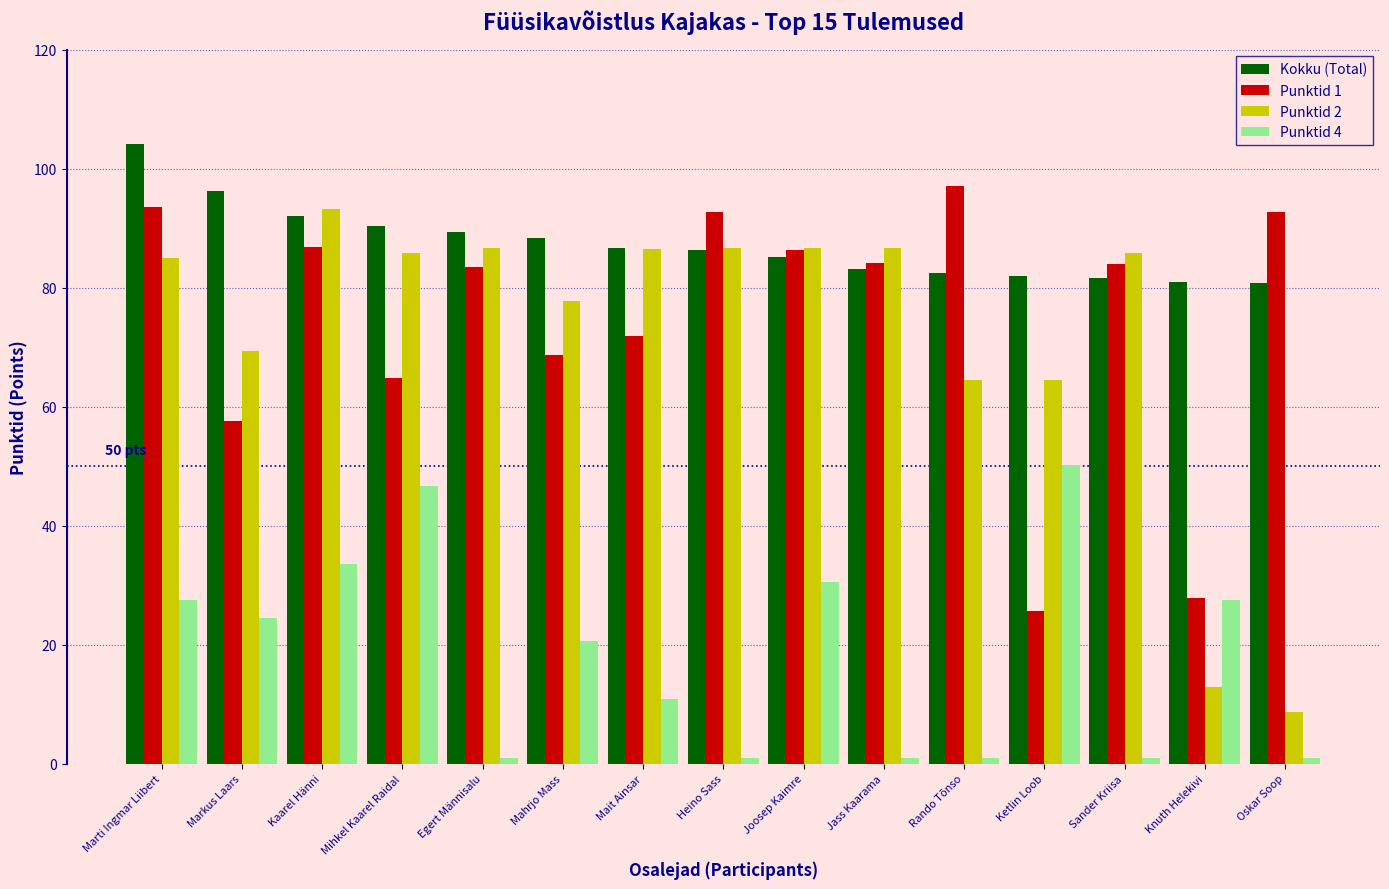

What is the difference between the highest and lowest values at Joosep Kaimre?

56.0